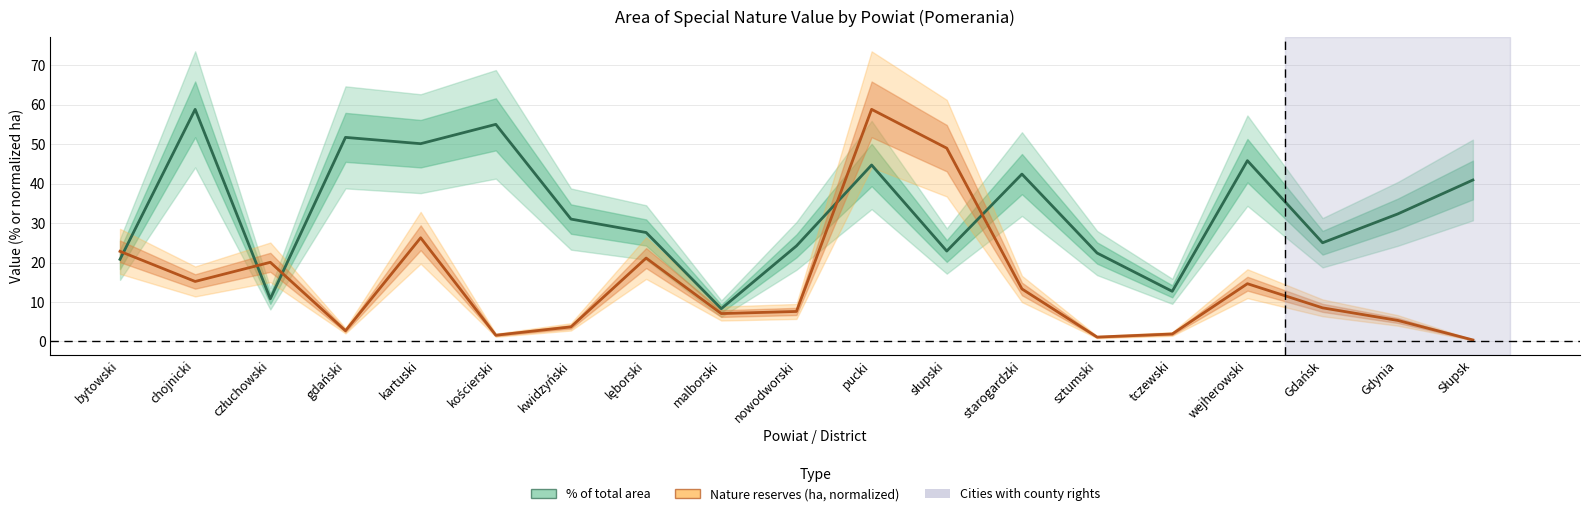

What position from the right is sztumski?

6